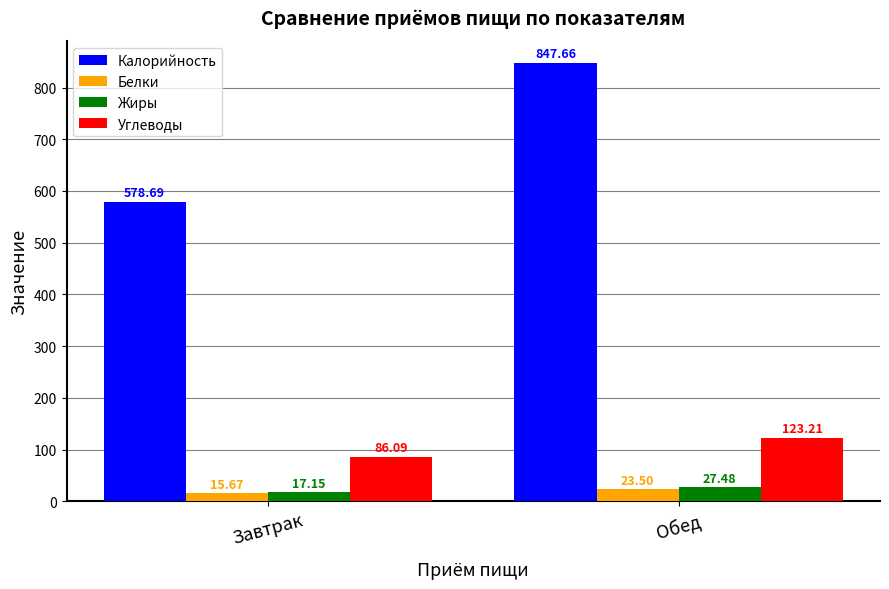

The value of Жиры at Завтрак is 17.1. True or false?

True